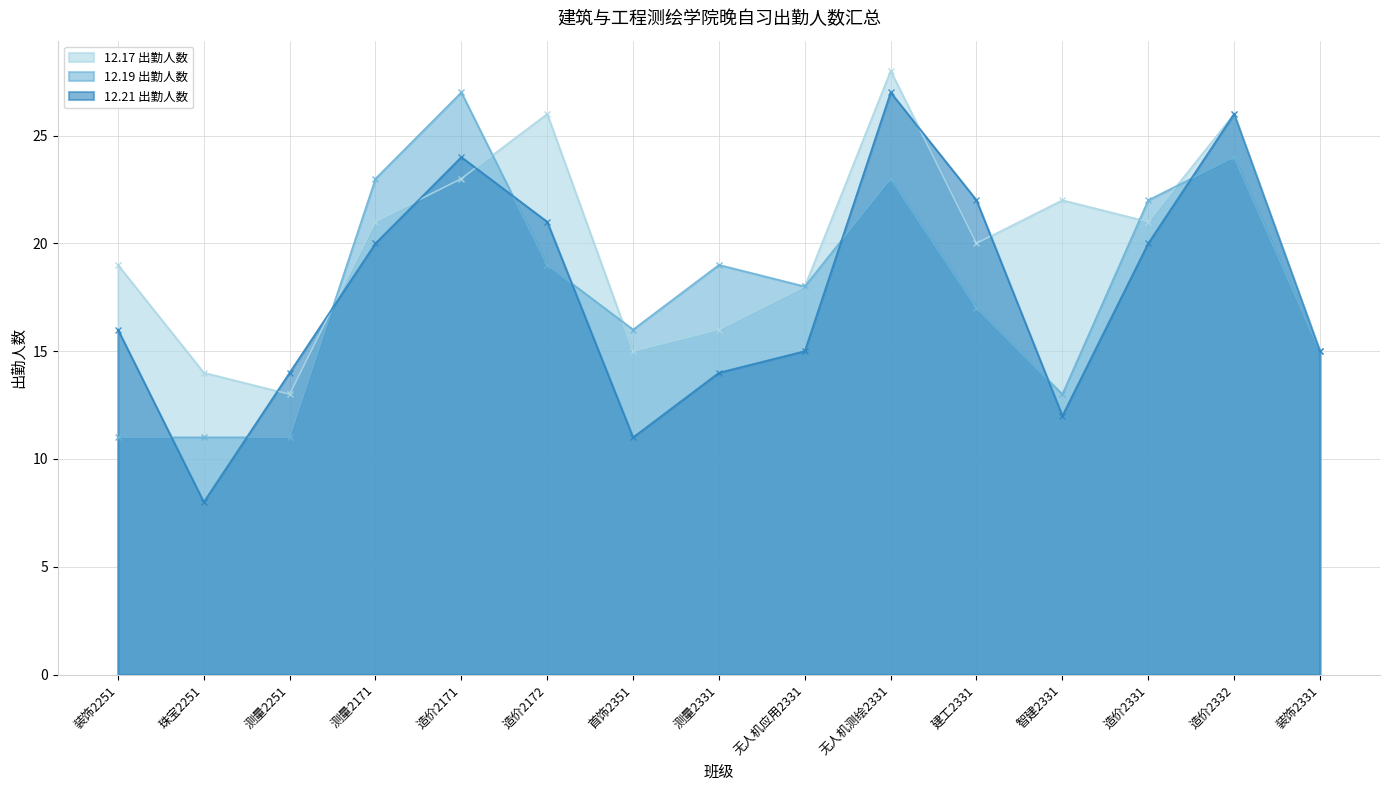

What is the minimum value shown in the chart?

8